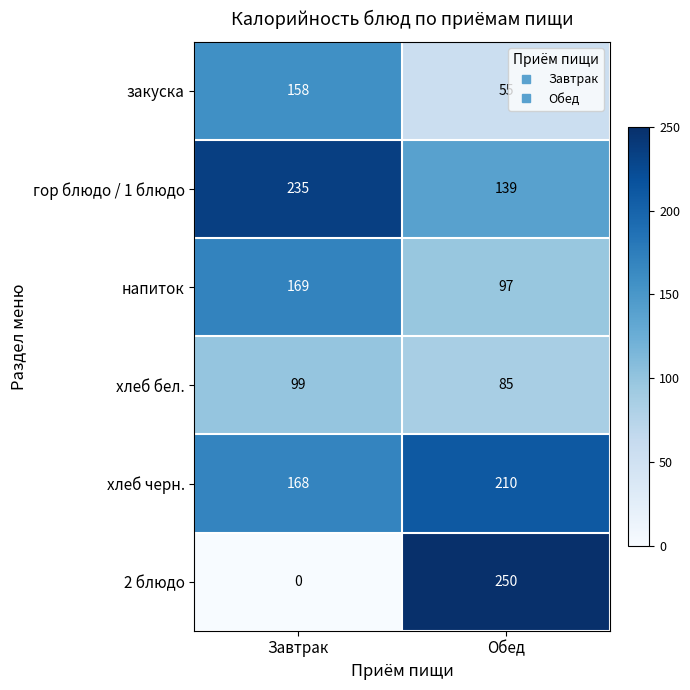

What is the greatest value displayed?

250